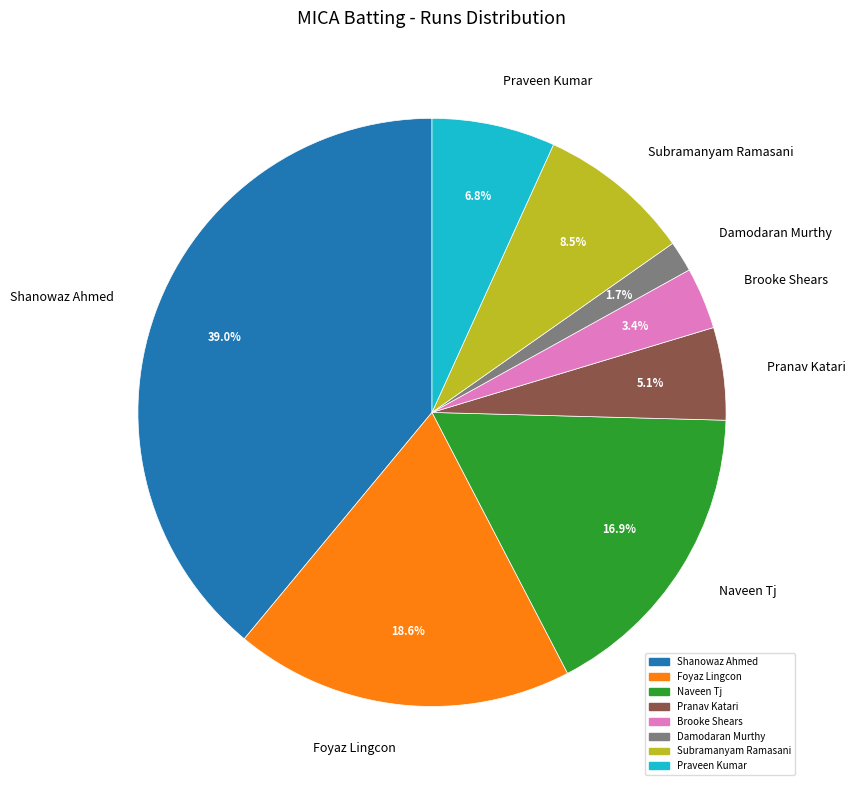

What percentage is the Pranav Katari slice, to the nearest percent?

5%